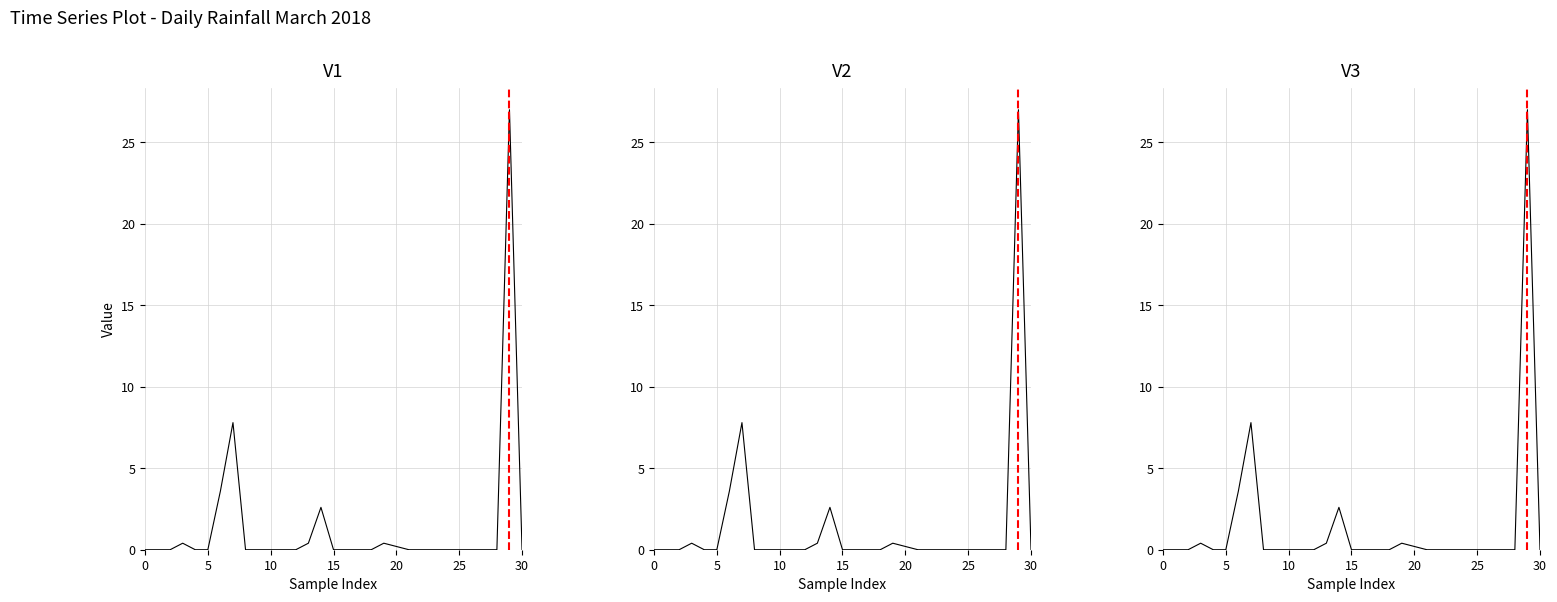

Count the number of data series in this chart.

1